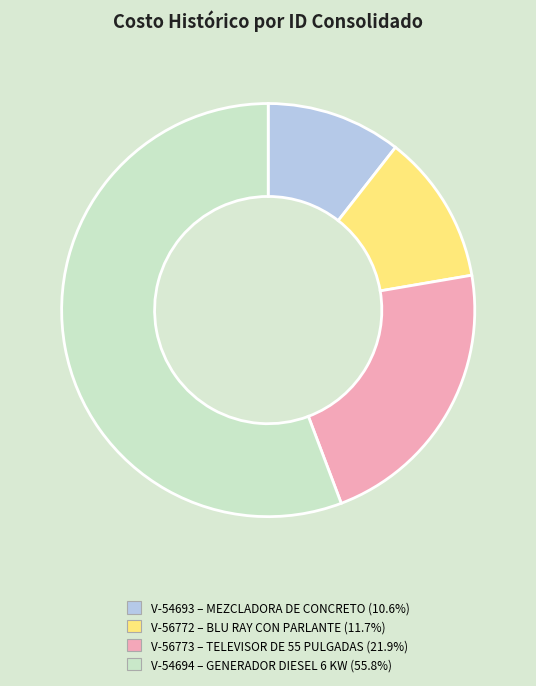

How many slices are in this pie chart?

4